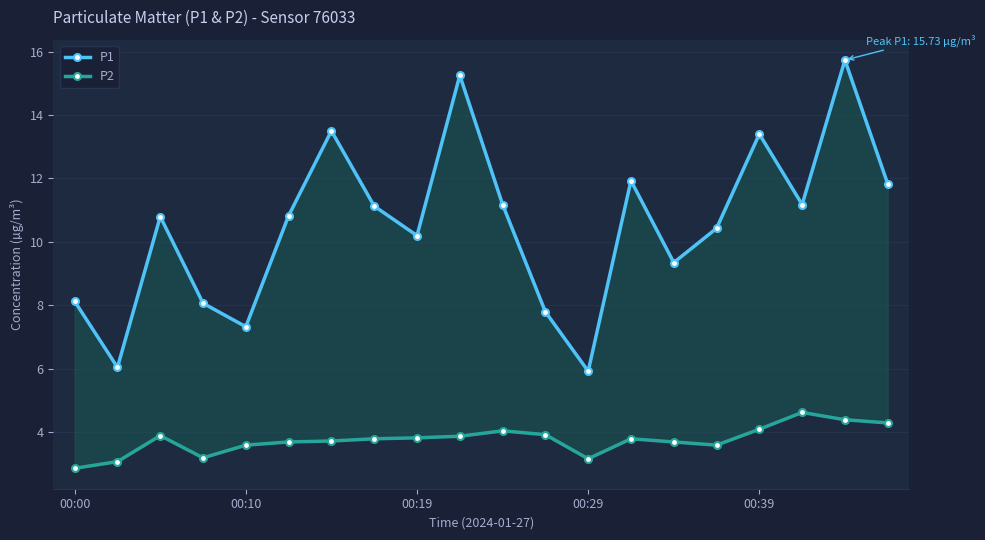

How many distinct data groups are displayed?

2